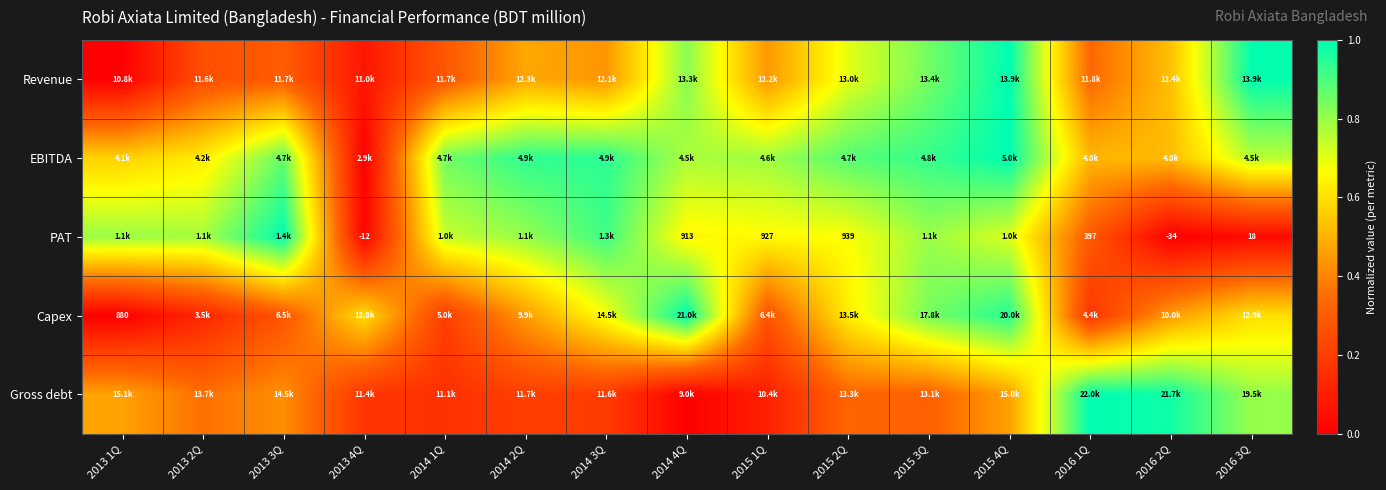

At which label does Gross debt reach its minimum?

2014 4Q